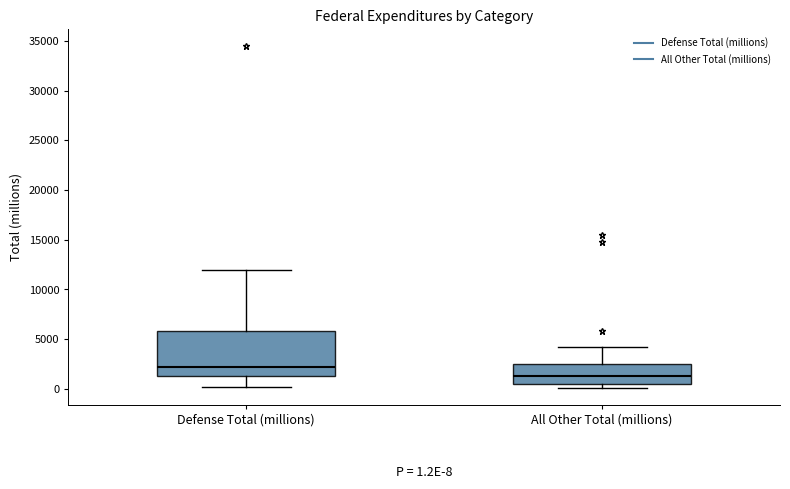

Comparing the boxes themselves (not the whiskers), which one is the tallest?

Defense Total (millions)